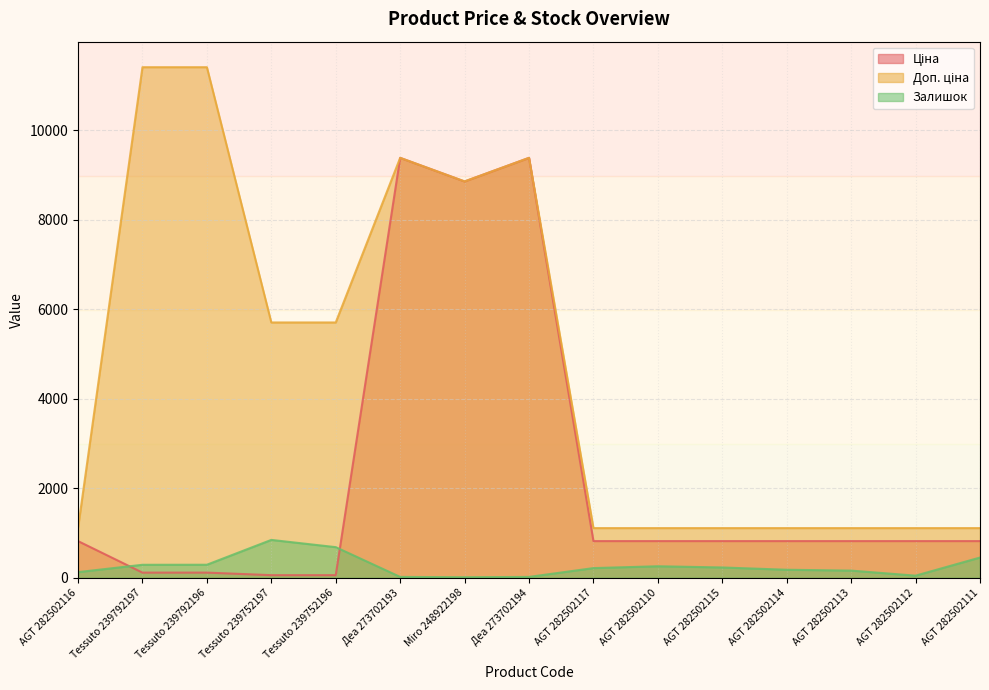

List the series in order of their overall mean, lowest first.

Залишок, Ціна, Доп. ціна